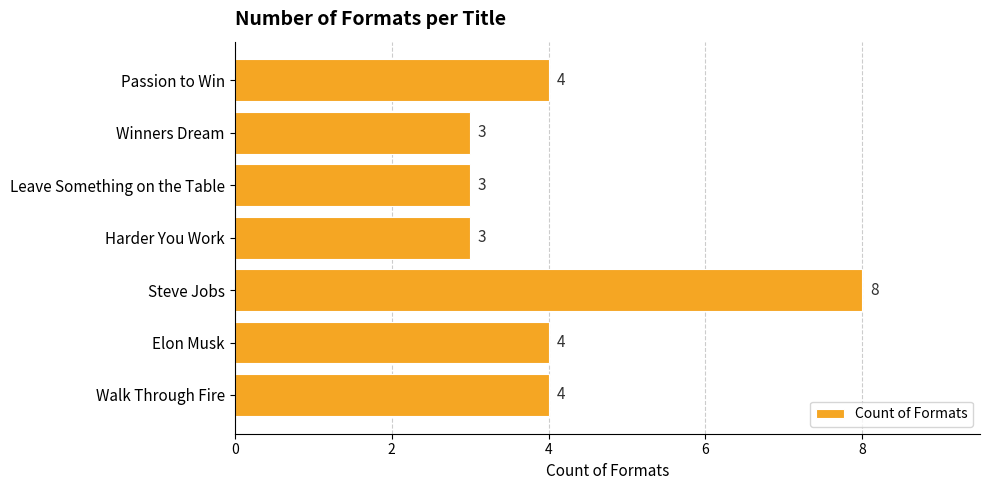

Are the bars grouped side by side (vs. stacked)?

No